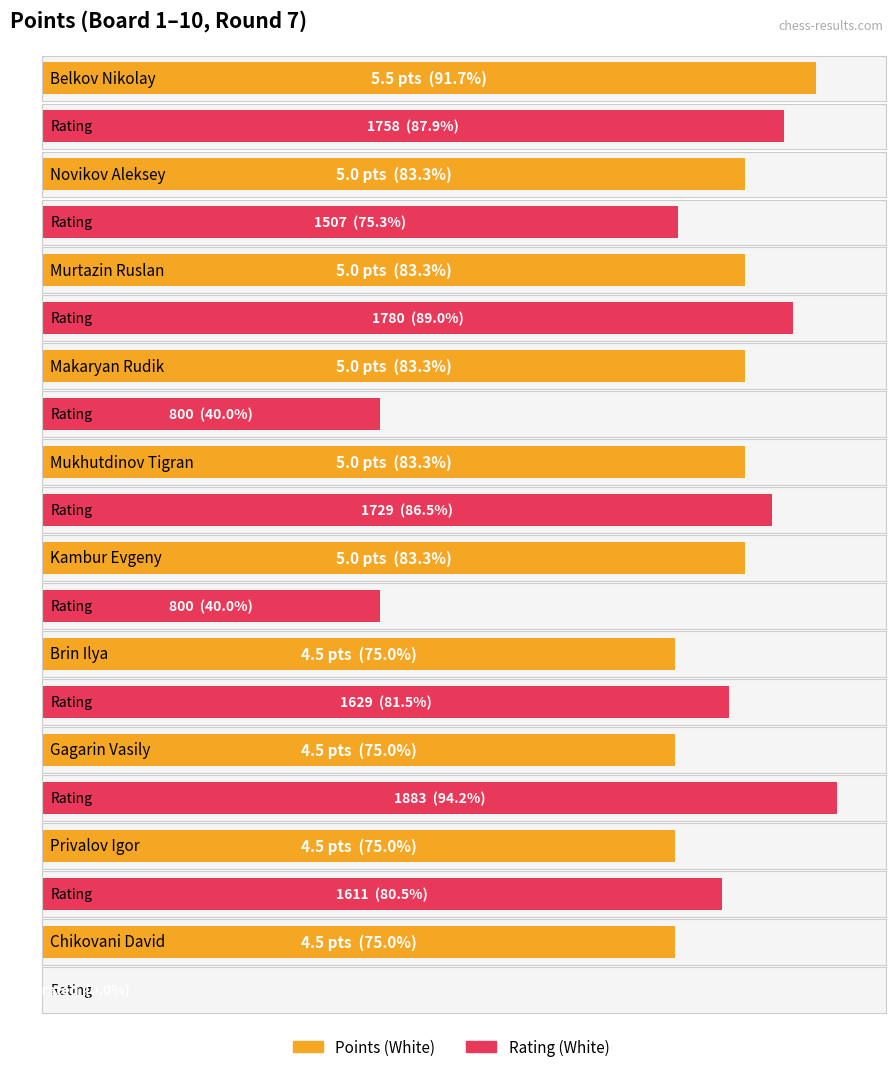

What is the average value of the Rating (White) series?

1349.7